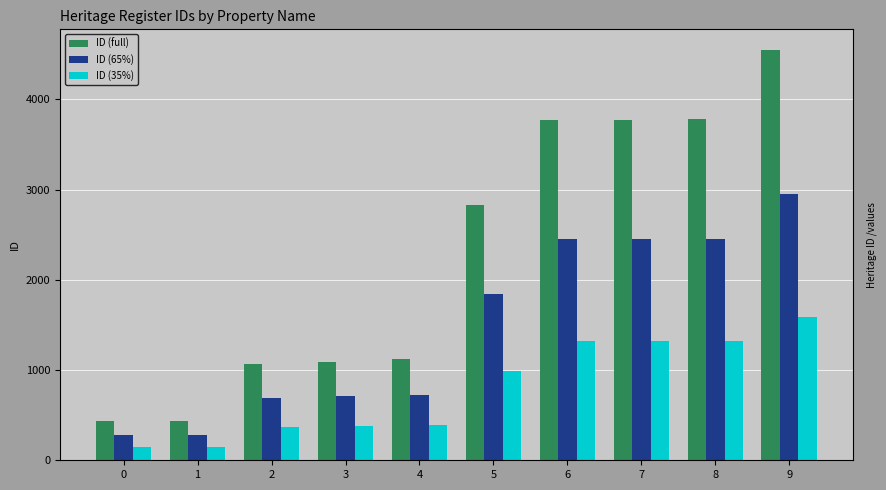

What is the minimum value for ID (35%)?

151